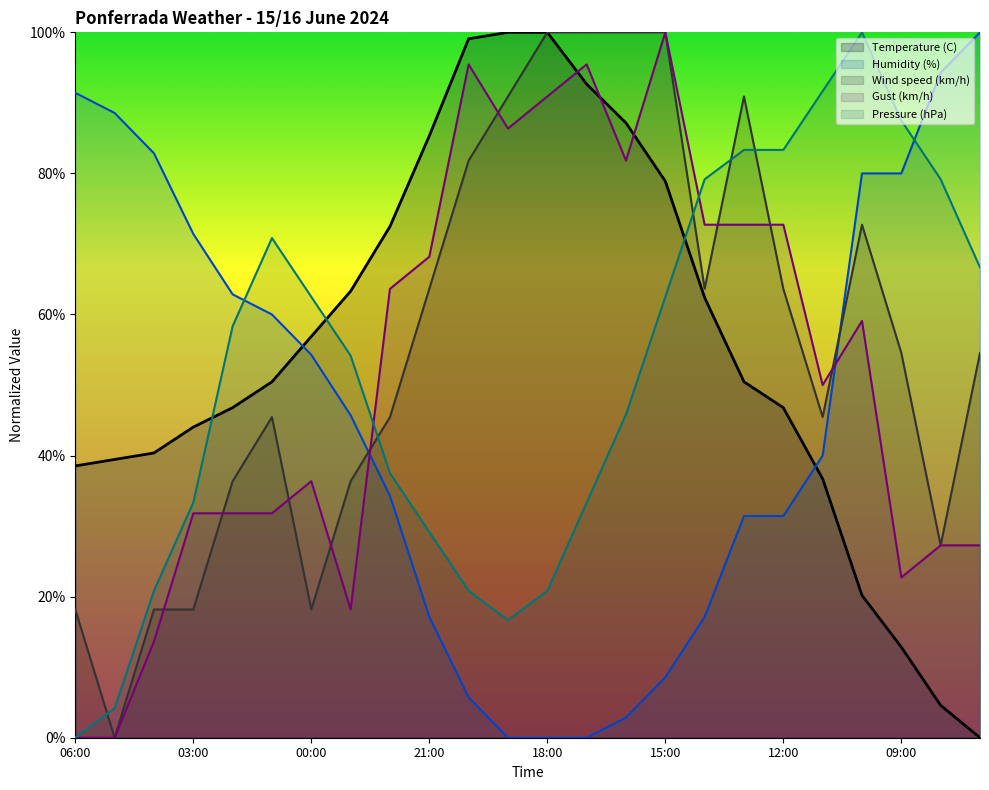

Reading left to right, transcribe all the data shown in this chart.

Temperature (C): 06:00=38.5	05:00=39.4	04:00=40.4	03:00=44.0	02:00=46.8	01:00=50.5	00:00=56.9	23:00=63.3	22:00=72.5	21:00=85.3	20:00=99.1	19:00=100.0	18:00=100.0	17:00=92.7	16:00=87.2	15:00=78.9	14:00=62.4	13:00=50.5	12:00=46.8	11:00=36.7	10:00=20.2	09:00=12.8	08:00=4.6	07:00=0.0
Humidity (%): 06:00=91.4	05:00=88.6	04:00=82.9	03:00=71.4	02:00=62.9	01:00=60.0	00:00=54.3	23:00=45.7	22:00=34.3	21:00=17.1	20:00=5.7	19:00=0.0	18:00=0.0	17:00=0.0	16:00=2.9	15:00=8.6	14:00=17.1	13:00=31.4	12:00=31.4	11:00=40.0	10:00=80.0	09:00=80.0	08:00=94.3	07:00=100.0
Pressure (hPa): 06:00=0.0	05:00=4.2	04:00=20.8	03:00=33.3	02:00=58.3	01:00=70.8	00:00=62.5	23:00=54.2	22:00=37.5	21:00=29.2	20:00=20.8	19:00=16.7	18:00=20.8	17:00=33.3	16:00=45.8	15:00=62.5	14:00=79.2	13:00=83.3	12:00=83.3	11:00=91.7	10:00=100.0	09:00=87.5	08:00=79.2	07:00=66.7
Wind speed (km/h): 06:00=18.2	05:00=0.0	04:00=18.2	03:00=18.2	02:00=36.4	01:00=45.5	00:00=18.2	23:00=36.4	22:00=45.5	21:00=63.6	20:00=81.8	19:00=90.9	18:00=100.0	17:00=100.0	16:00=100.0	15:00=100.0	14:00=63.6	13:00=90.9	12:00=63.6	11:00=45.5	10:00=72.7	09:00=54.5	08:00=27.3	07:00=54.5
Gust (km/h): 06:00=0.0	05:00=0.0	04:00=13.6	03:00=31.8	02:00=31.8	01:00=31.8	00:00=36.4	23:00=18.2	22:00=63.6	21:00=68.2	20:00=95.5	19:00=86.4	18:00=90.9	17:00=95.5	16:00=81.8	15:00=100.0	14:00=72.7	13:00=72.7	12:00=72.7	11:00=50.0	10:00=59.1	09:00=22.7	08:00=27.3	07:00=27.3